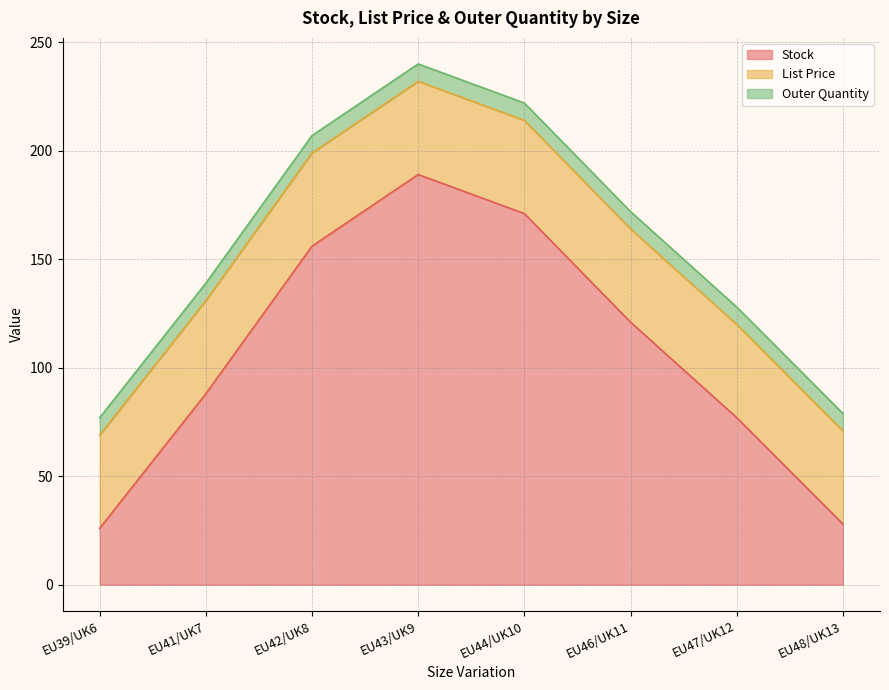

How many data points in Stock are above 121?

3